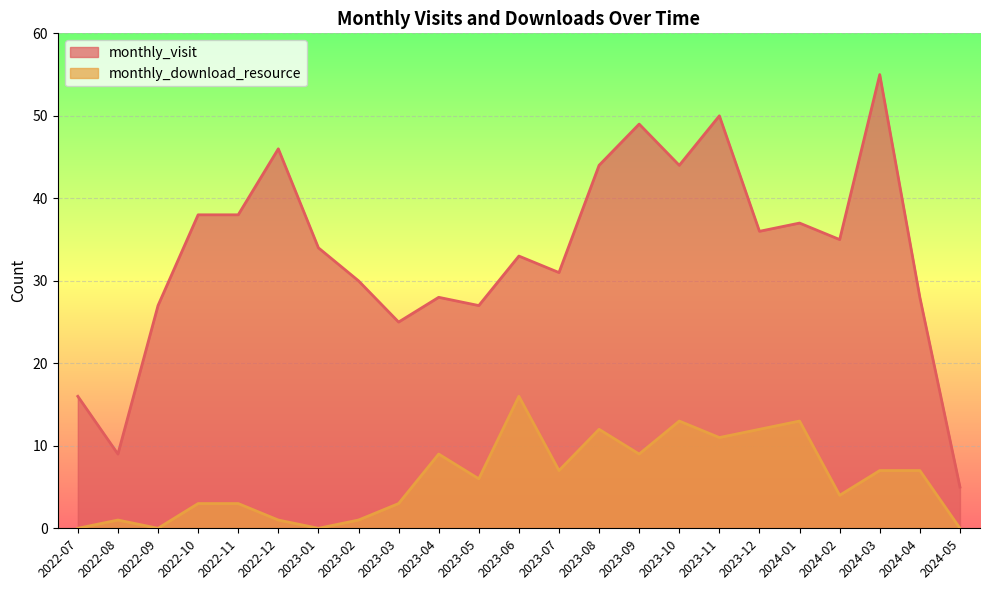

Where is the first local minimum for monthly_download_resource?

2022-09